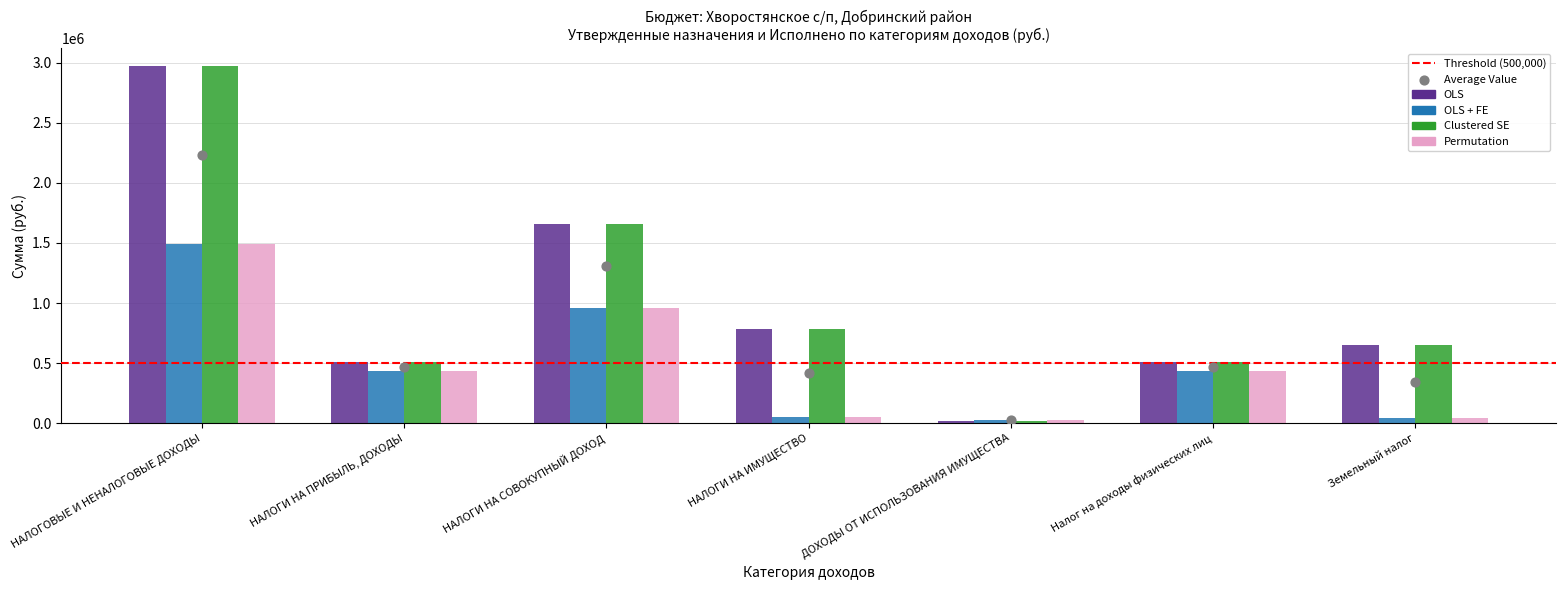

At how many categories does at least one series exceed 2126122?

1